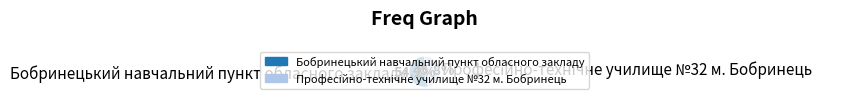

Does any single category account for the majority?

Yes